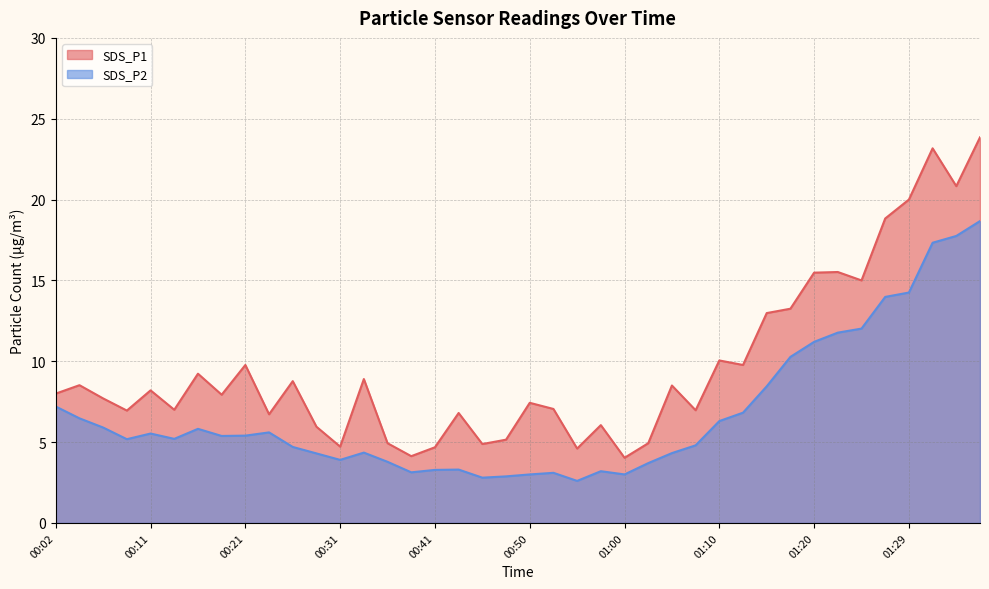

What is the sum of the SDS_P2 values at 01:17 and 00:24?

15.9